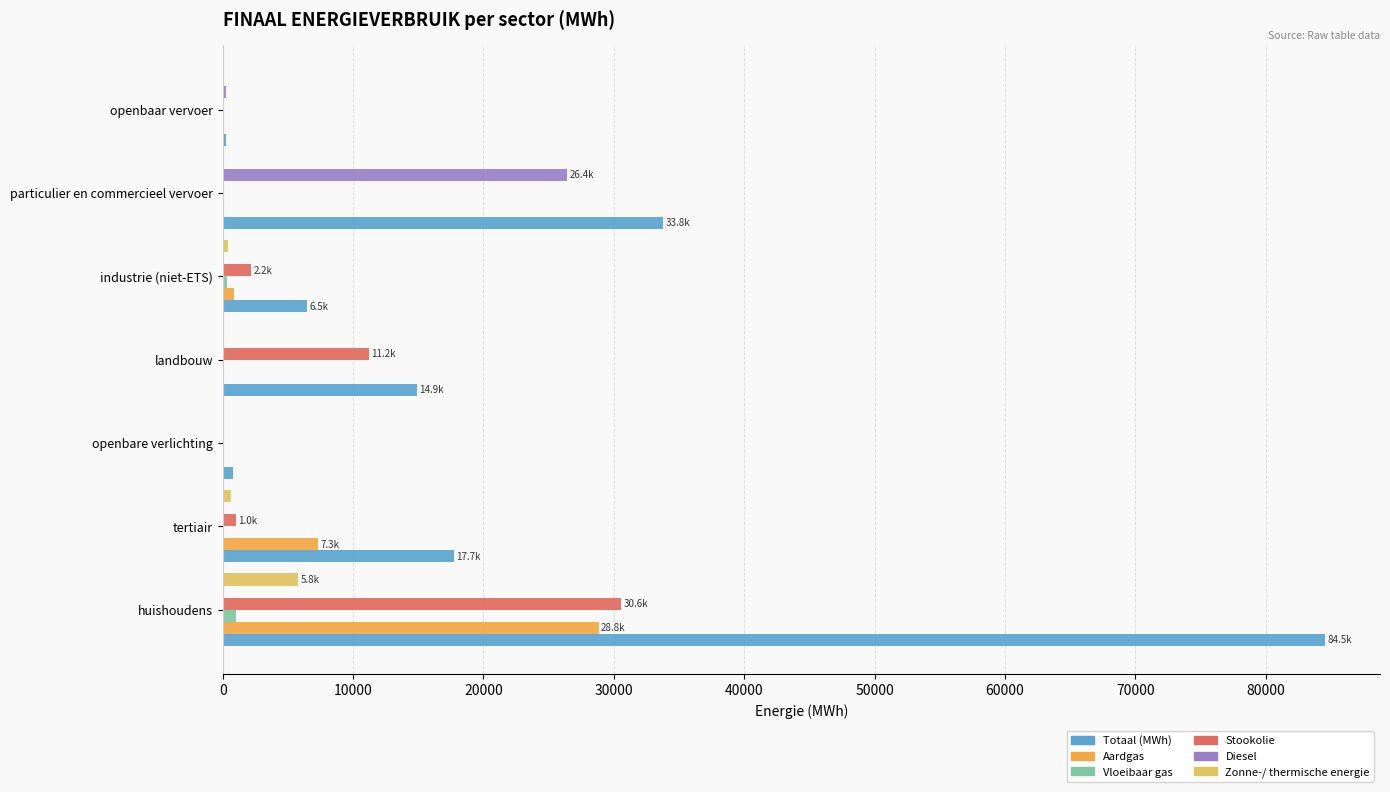

Between tertiair and openbaar vervoer, which series saw the biggest shift?

Totaal (MWh)